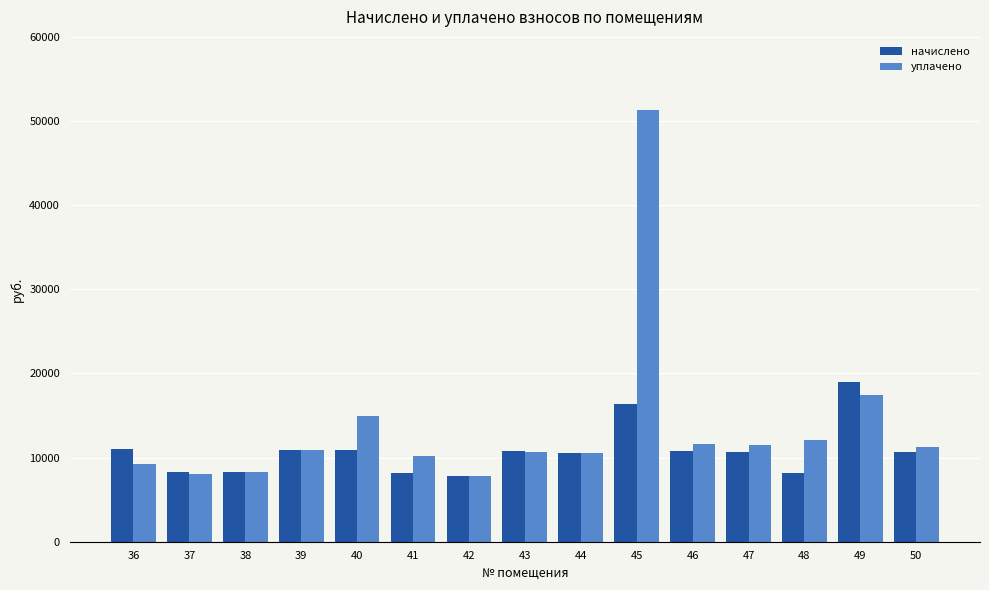

Rank the series by their maximum value, from highest to lowest.

уплачено, начислено